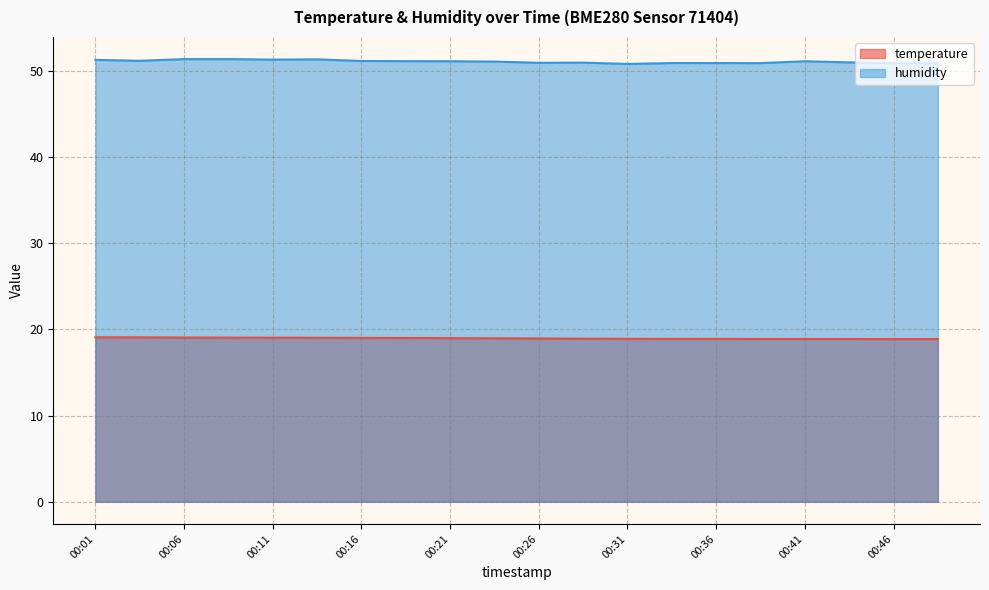

What is the sum of all temperature values?

379.2